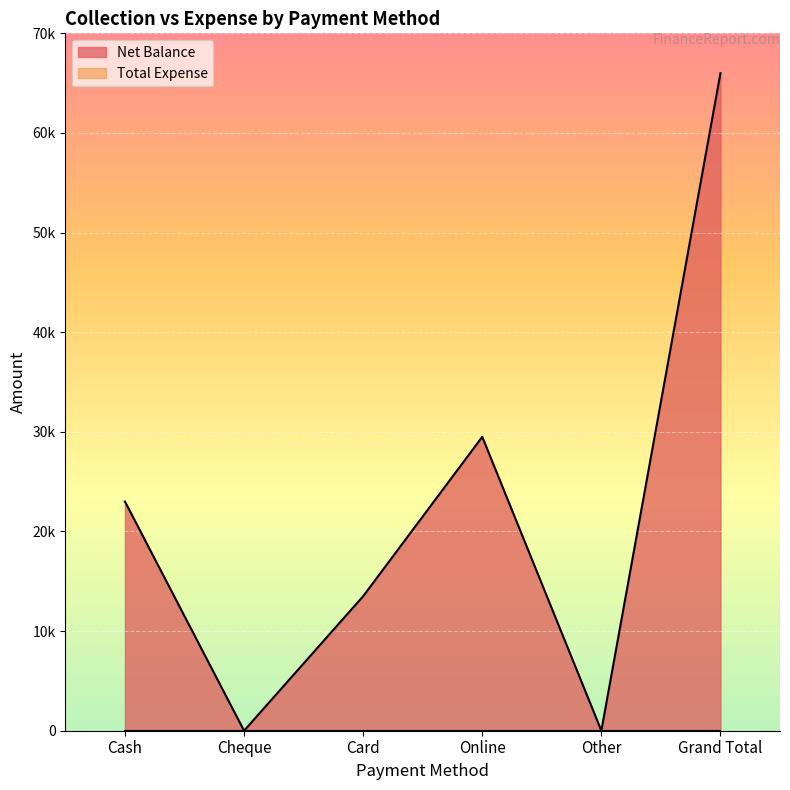

The chart shows a value of 14230 at Cash. True or false?

False